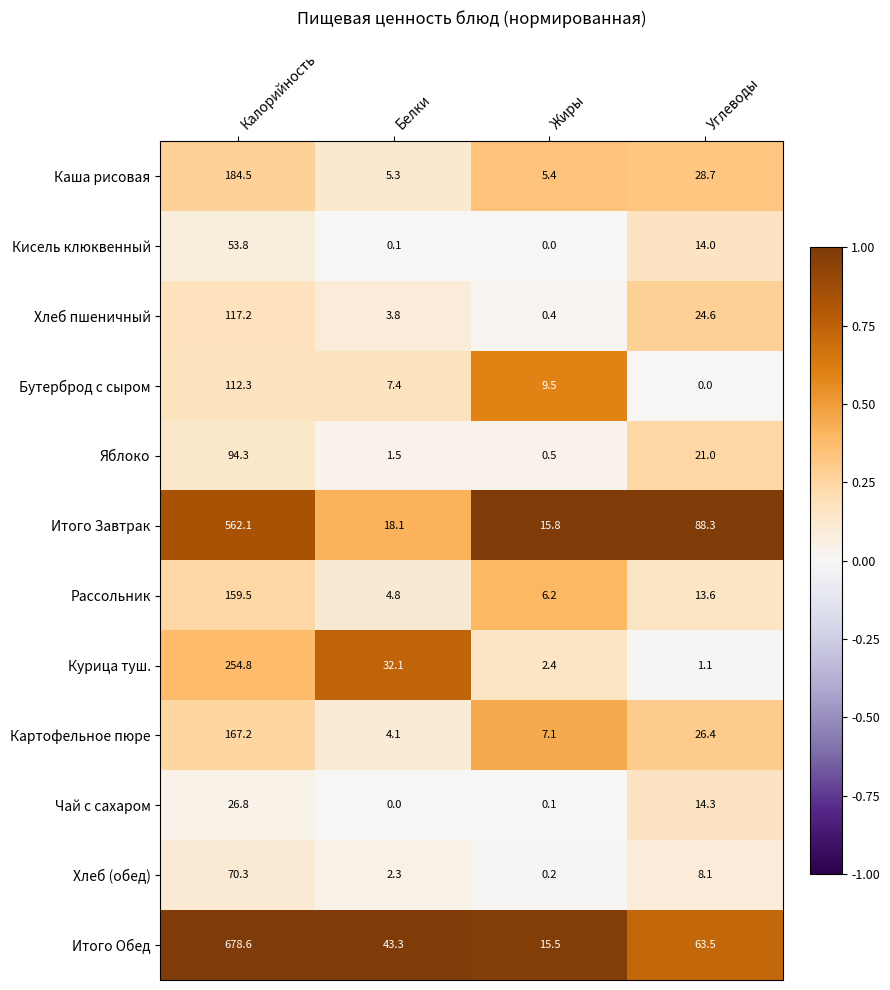

The Бутерброд с сыром series shows 5.4 at Жиры. True or false?

False